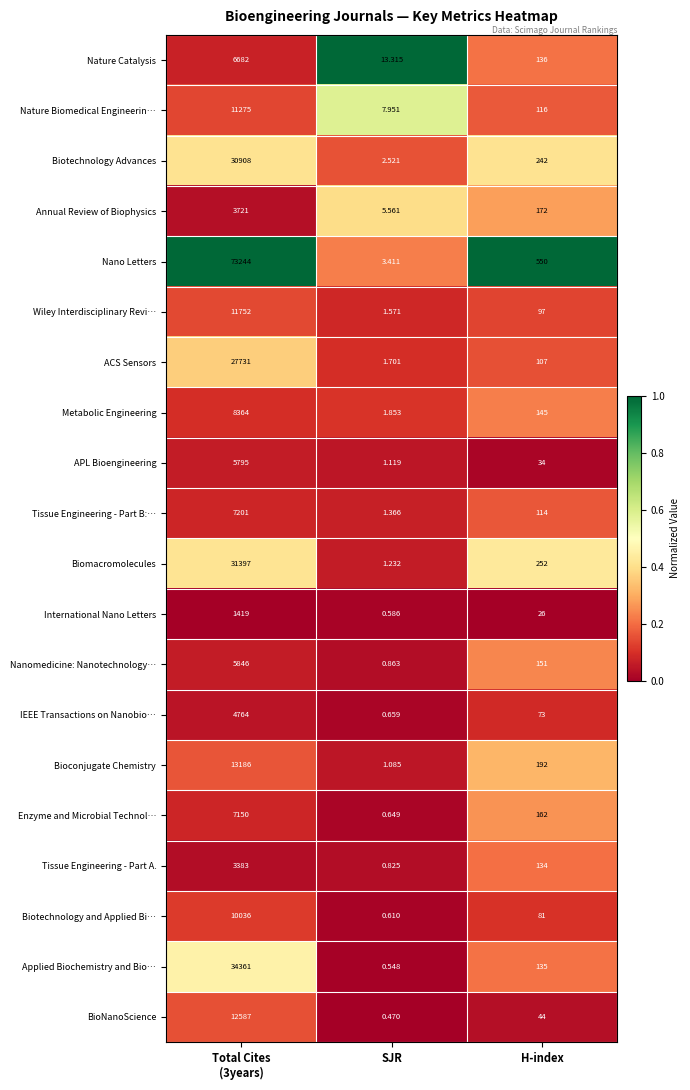

Which series changed the most between Total Cites
(3years) and SJR?

Nano Letters